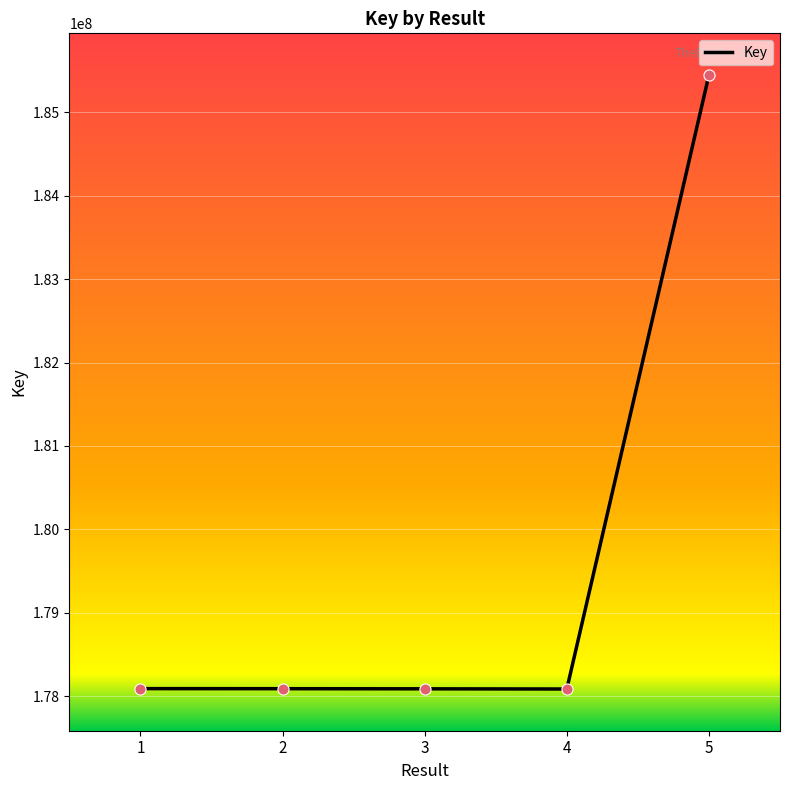

What is the ratio of the value at 5 to the value at 2?

1.0